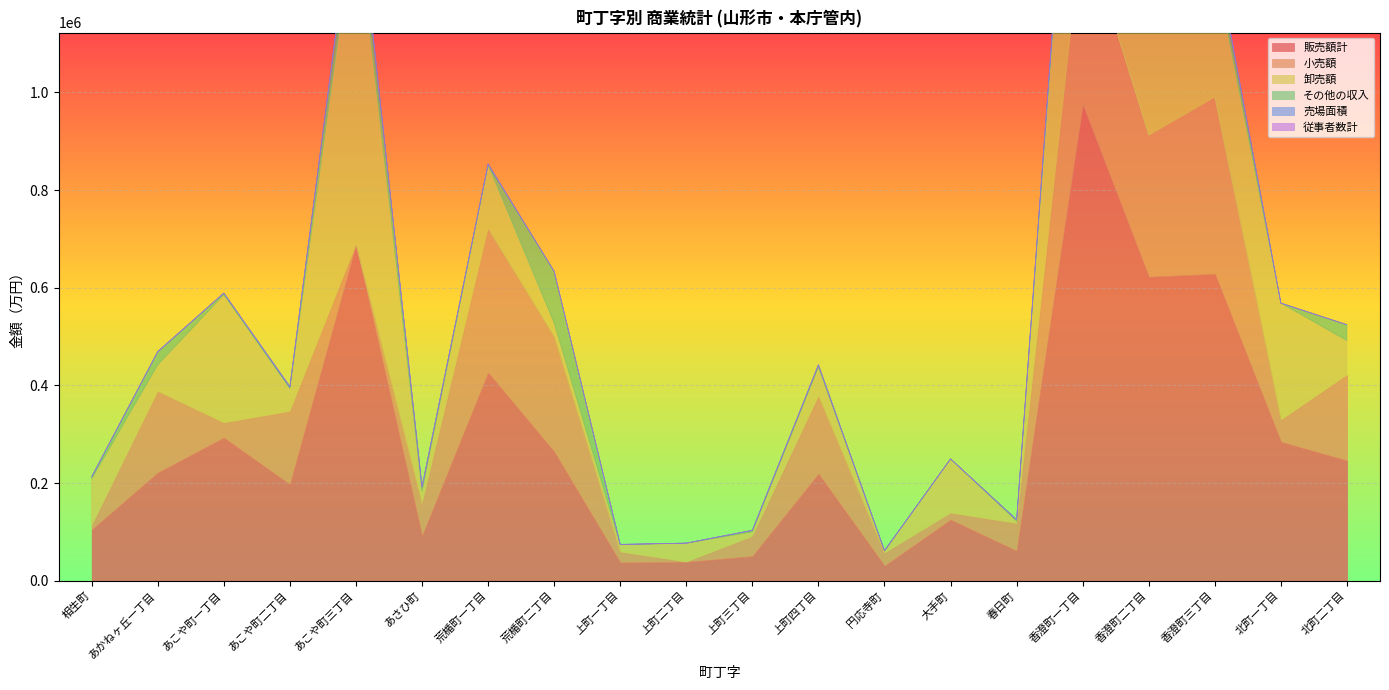

Count the number of data series in this chart.

6